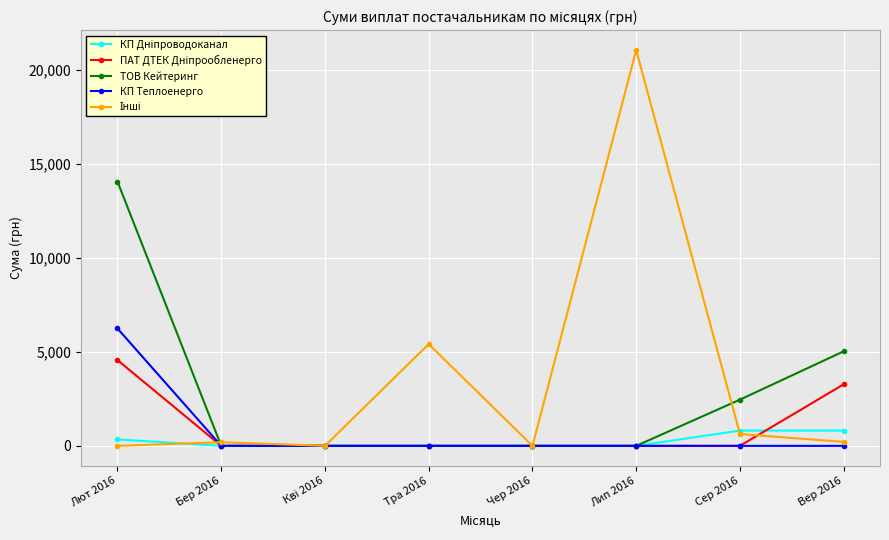

Which label corresponds to the largest value in the chart?

Лип 2016